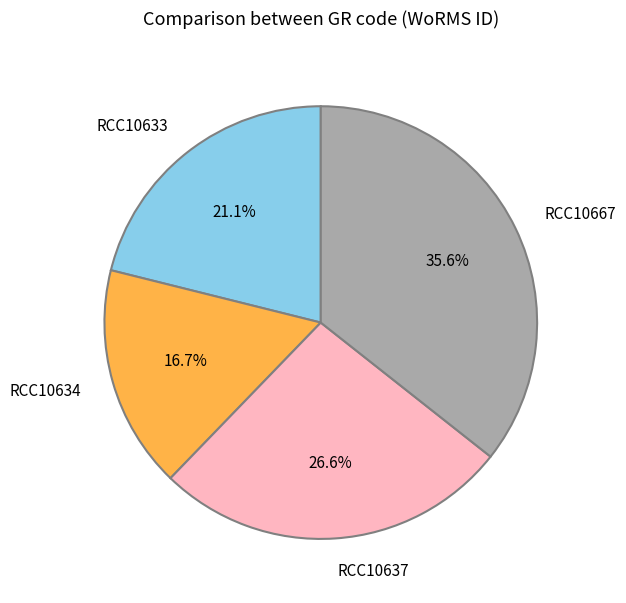

To the nearest percent, what is the combined percentage of RCC10633 and RCC10634?

38%